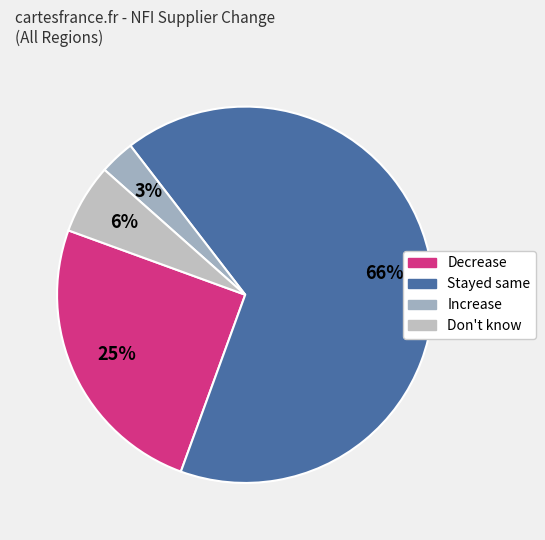

Count the number of slices in the pie.

4